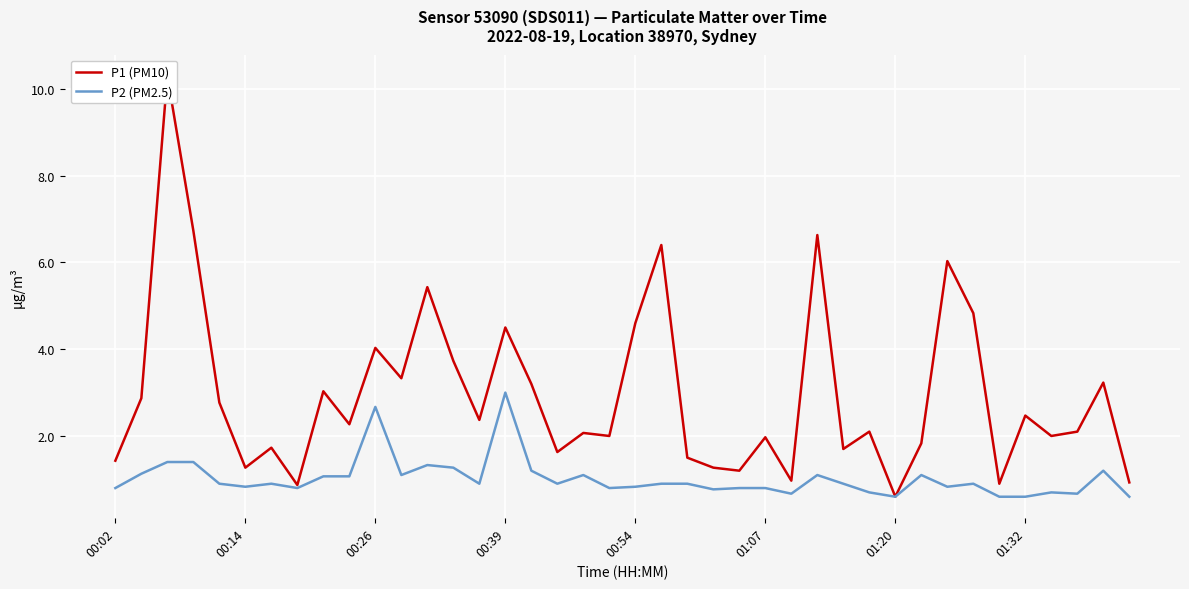

List the series in order of their overall mean, highest first.

P1 (PM10), P2 (PM2.5)